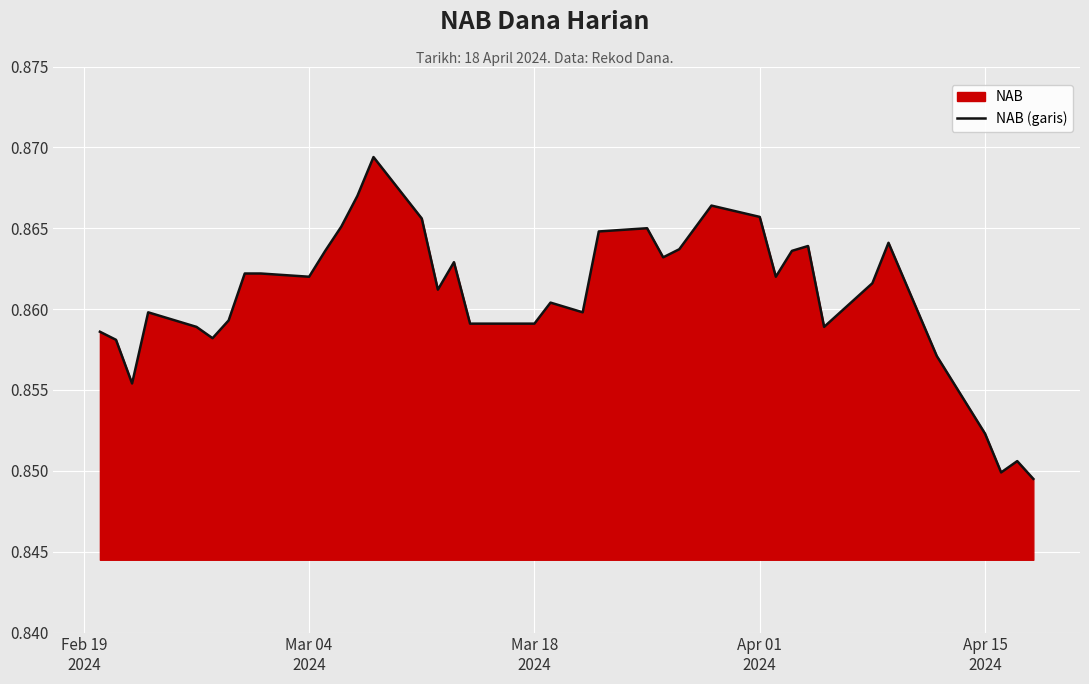

What position from the left is Apr 15
2024?

5